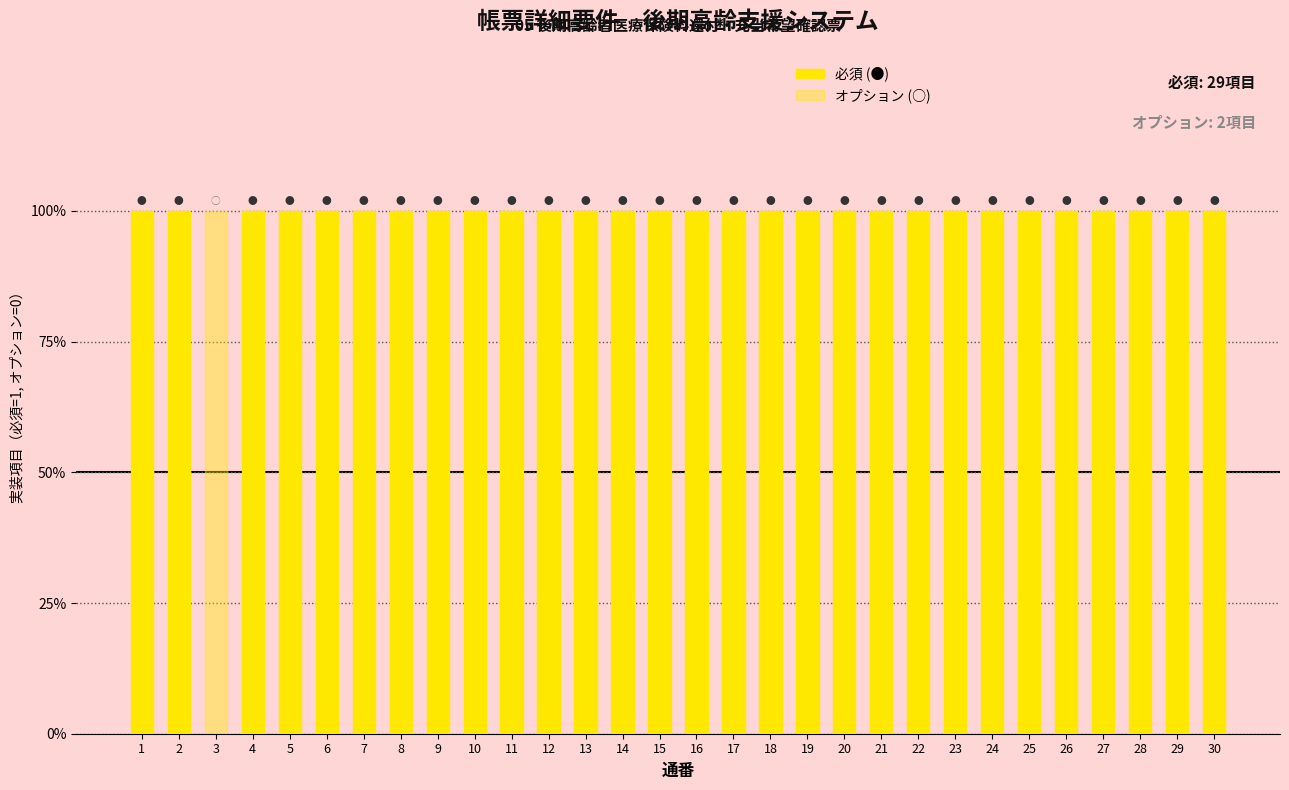

The value at 12 is 2. True or false?

False